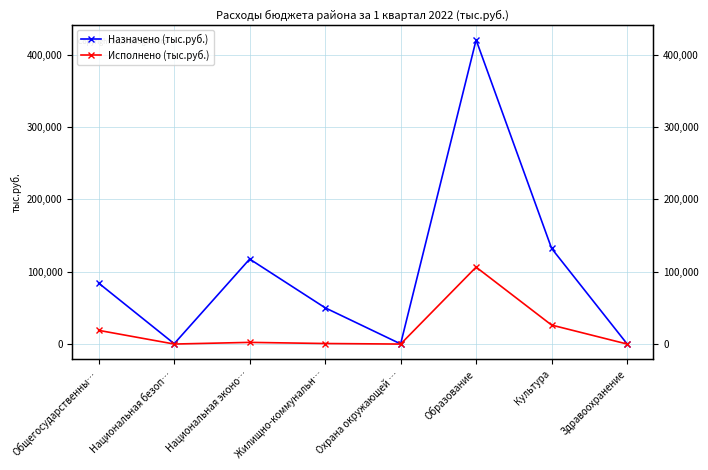

What are all the series names shown in the legend?

Назначено (тыс.руб.), Исполнено (тыс.руб.)